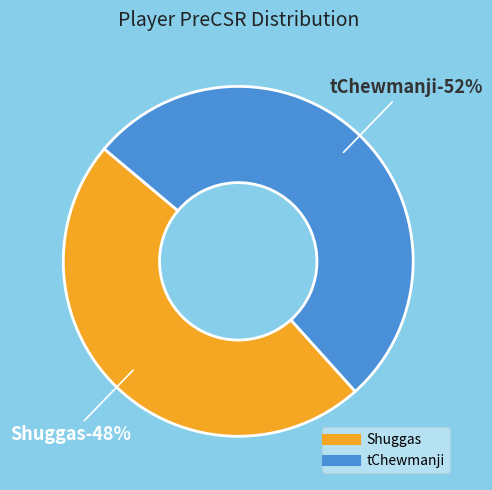

Count the number of slices in the pie.

2